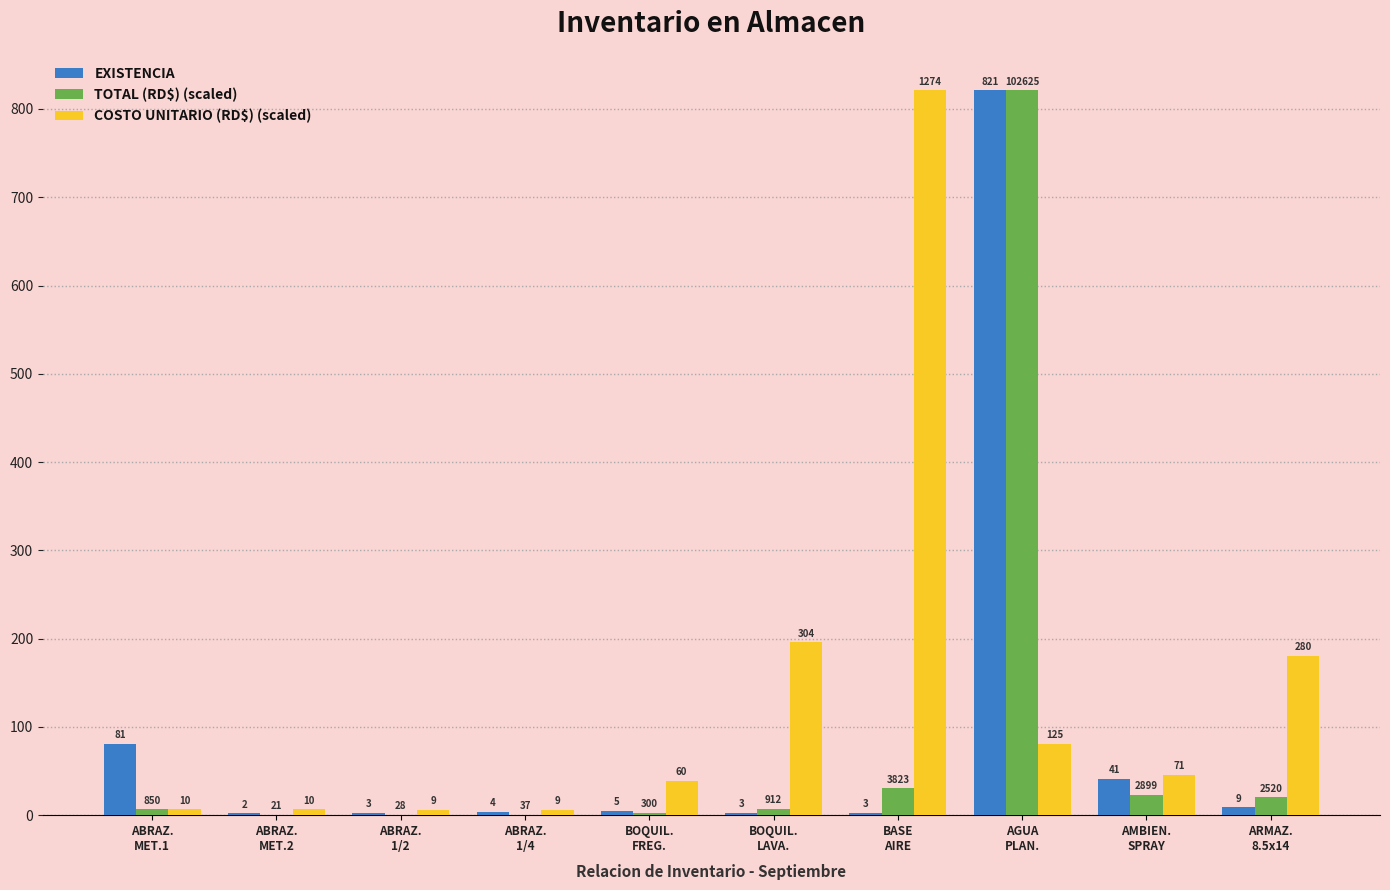

Between BOQUIL.
FREG. and AGUA
PLAN., which series saw the biggest shift?

TOTAL (RD$) (scaled)